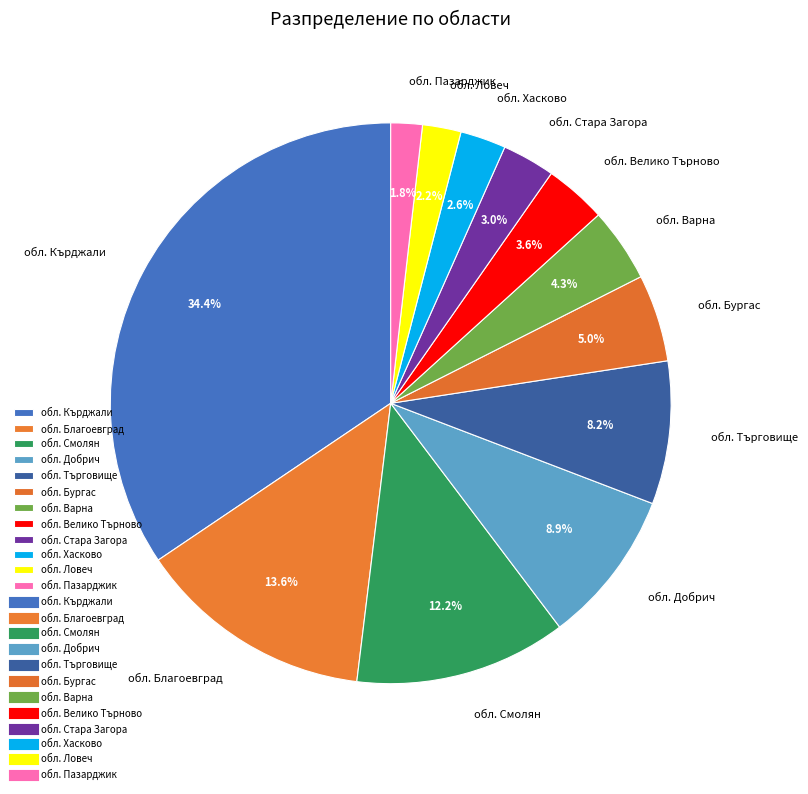

Which slice is the largest?

обл. Кърджали